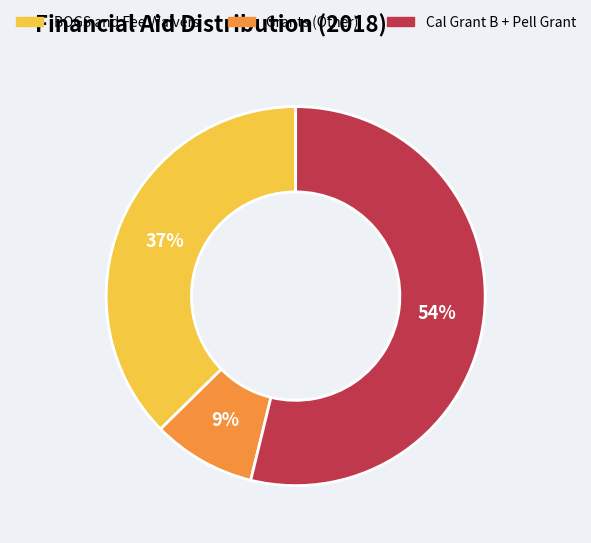

Is there any slice that represents more than half of the pie?

Yes